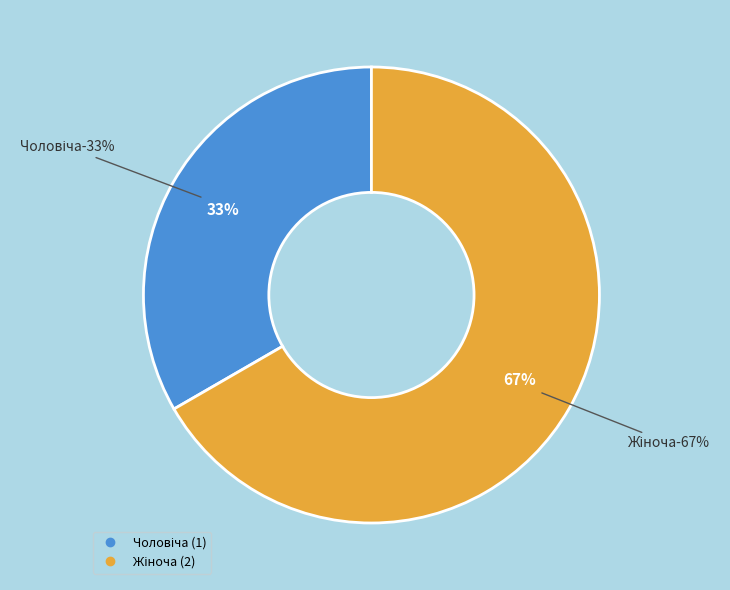

Is it true that Жіноча is 81% of the pie?

False